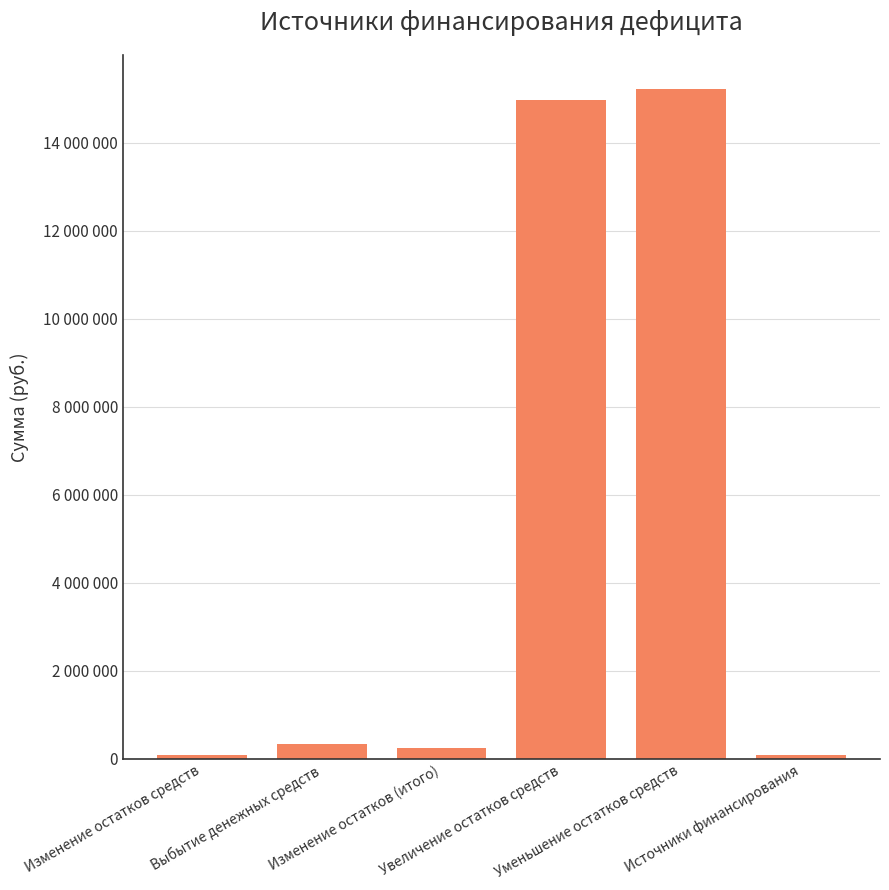

List the labels in order of value, smallest first.

Источники финансирования, Изменение остатков средств, Изменение остатков (итого), Выбытие денежных средств, Увеличение остатков средств, Уменьшение остатков средств